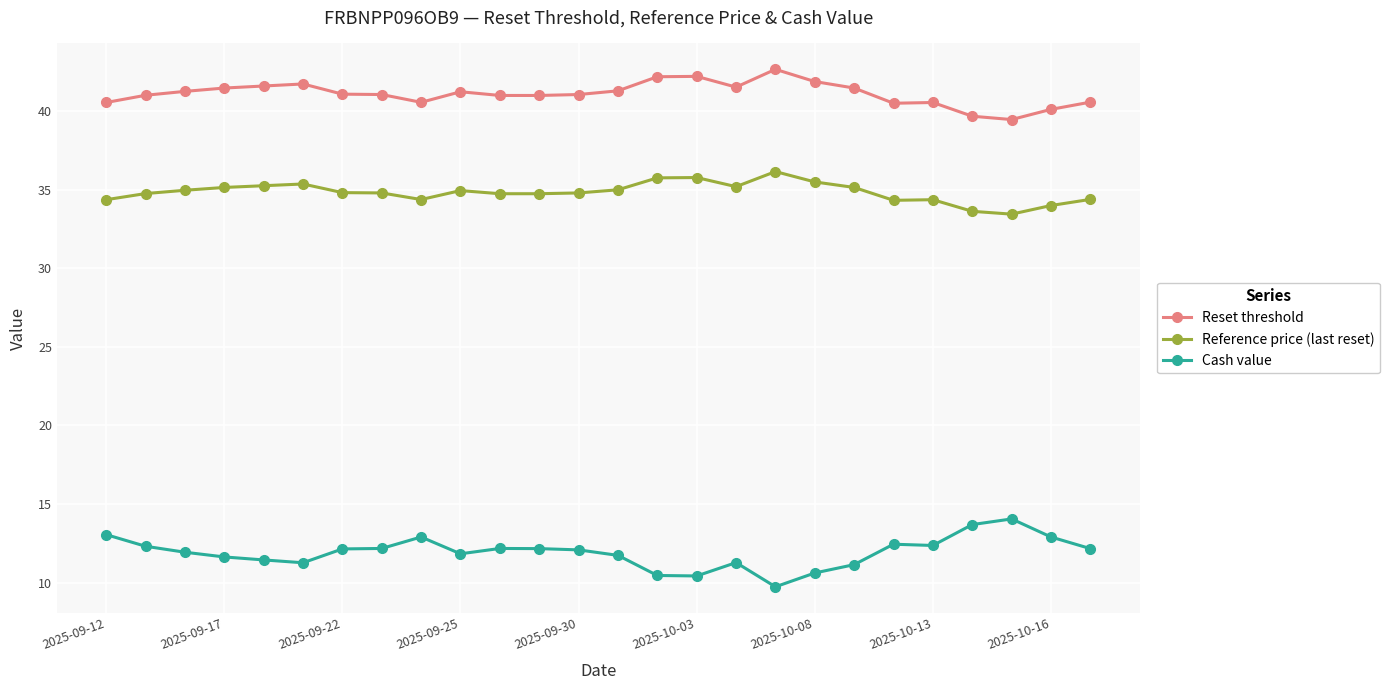

How many series are shown in this chart?

3